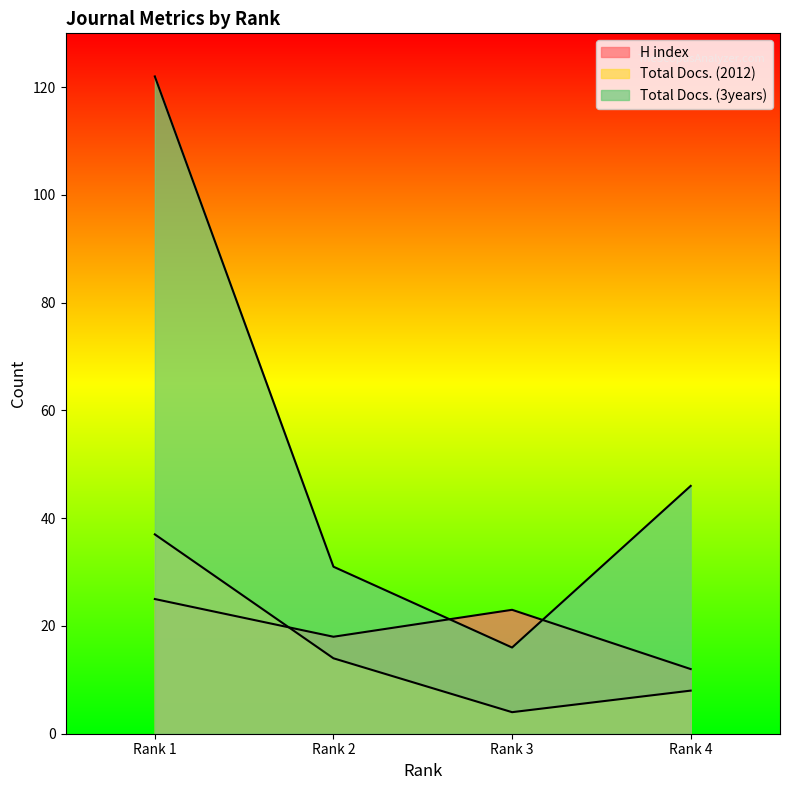

Reading right to left, what are all the values shown in this chart?

H index: Rank 4=12	Rank 3=23	Rank 2=18	Rank 1=25
Total Docs. (2012): Rank 4=8	Rank 3=4	Rank 2=14	Rank 1=37
Total Docs. (3years): Rank 4=46	Rank 3=16	Rank 2=31	Rank 1=122